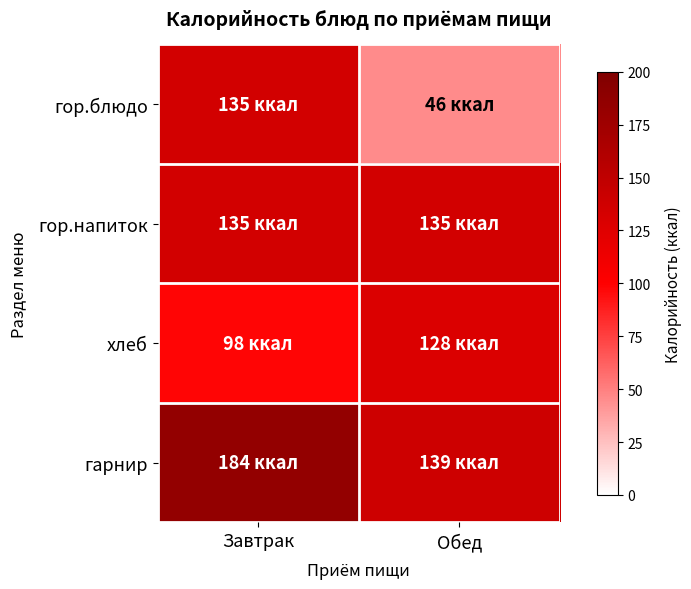

At how many categories does at least one series exceed 107?

2